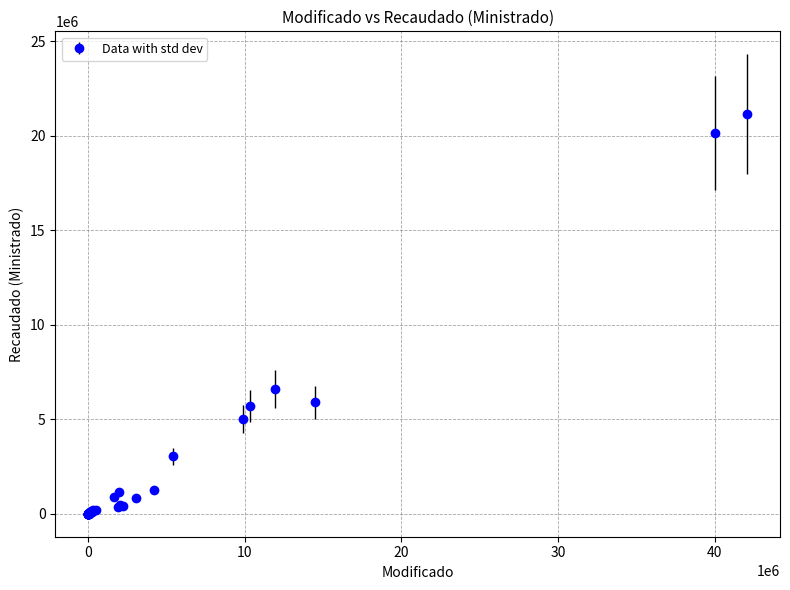

What is the average value?

1853664.9